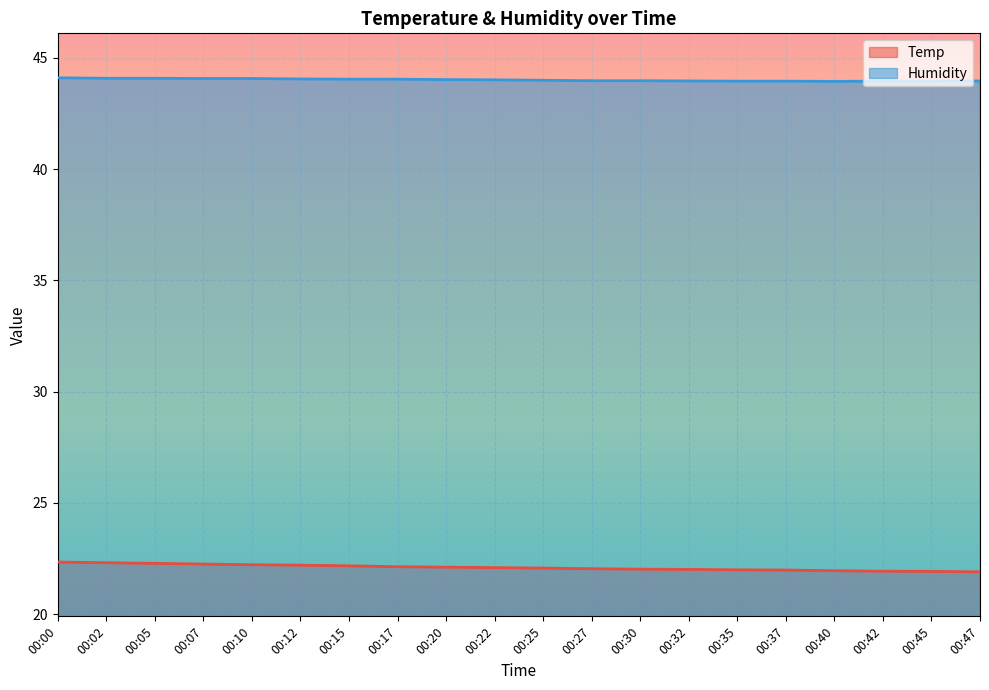

Rank the series at 00:10 from highest to lowest value.

Humidity, Temp